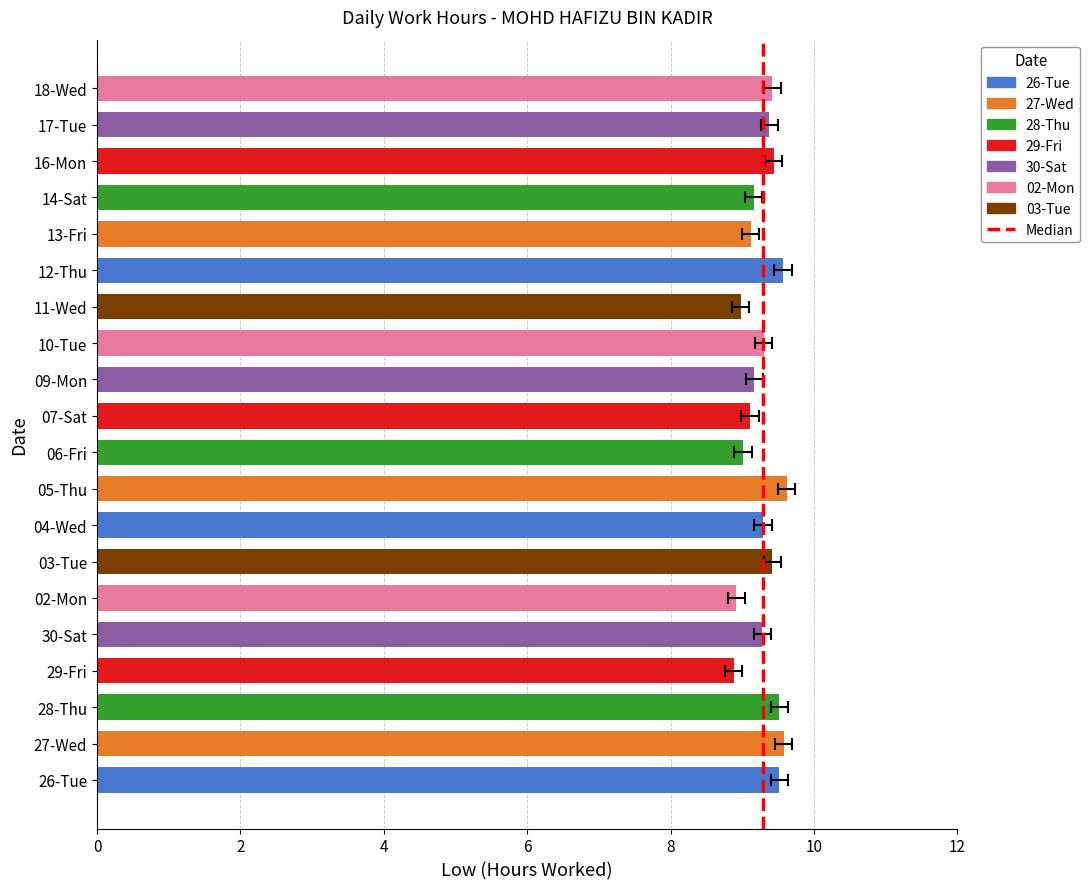

Are the bars horizontal?

Yes